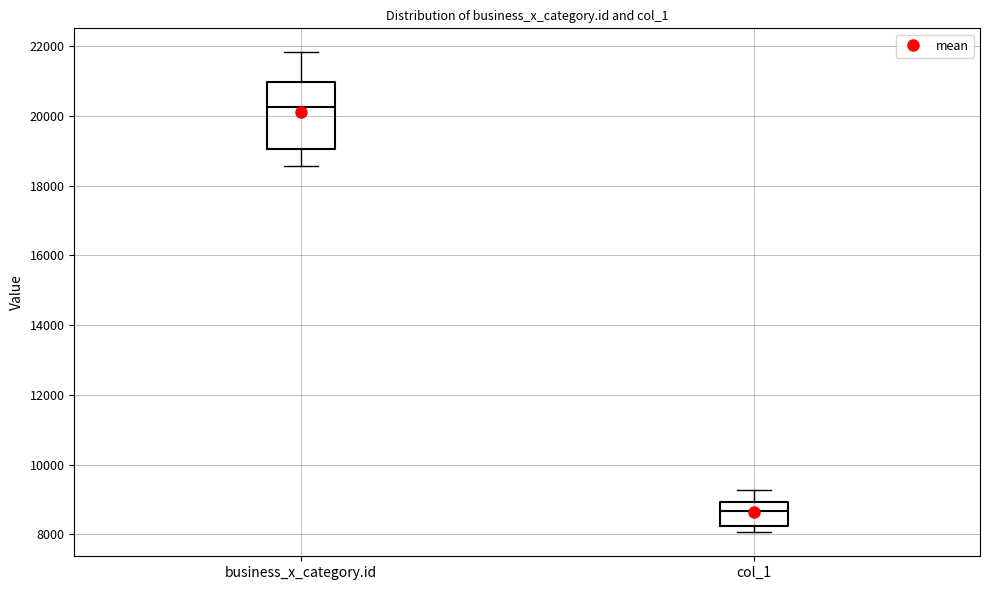

Which box's median line is the highest?

business_x_category.id